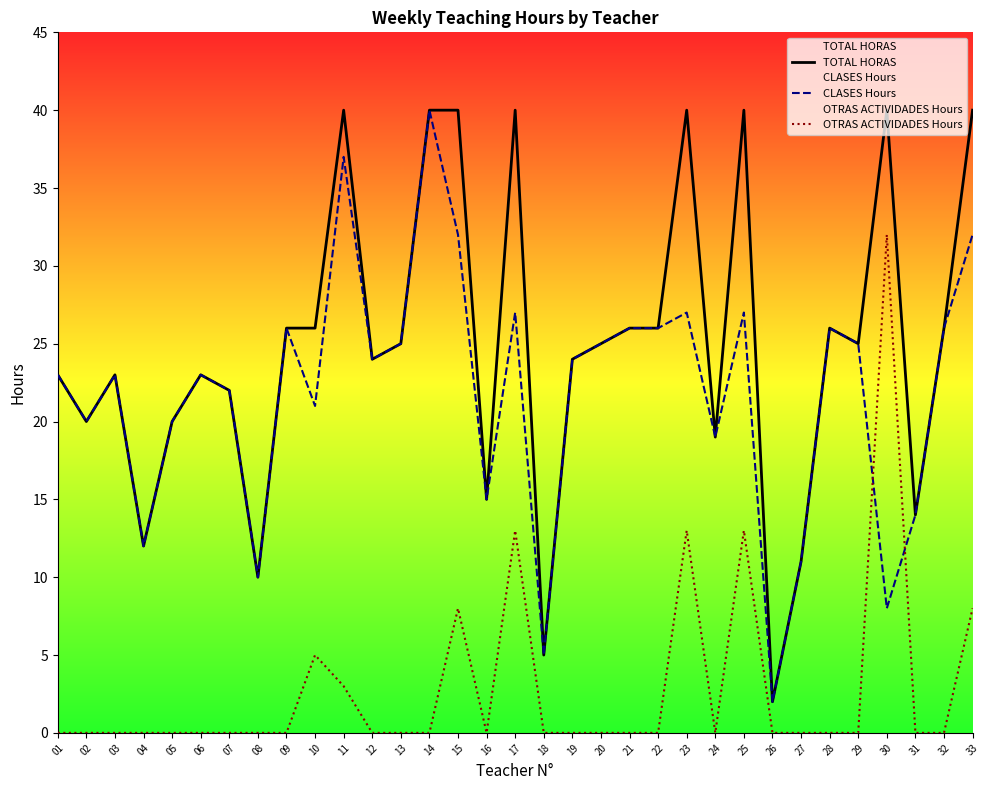

What is the average value of the OTRAS ACTIVIDADES Hours series?

3